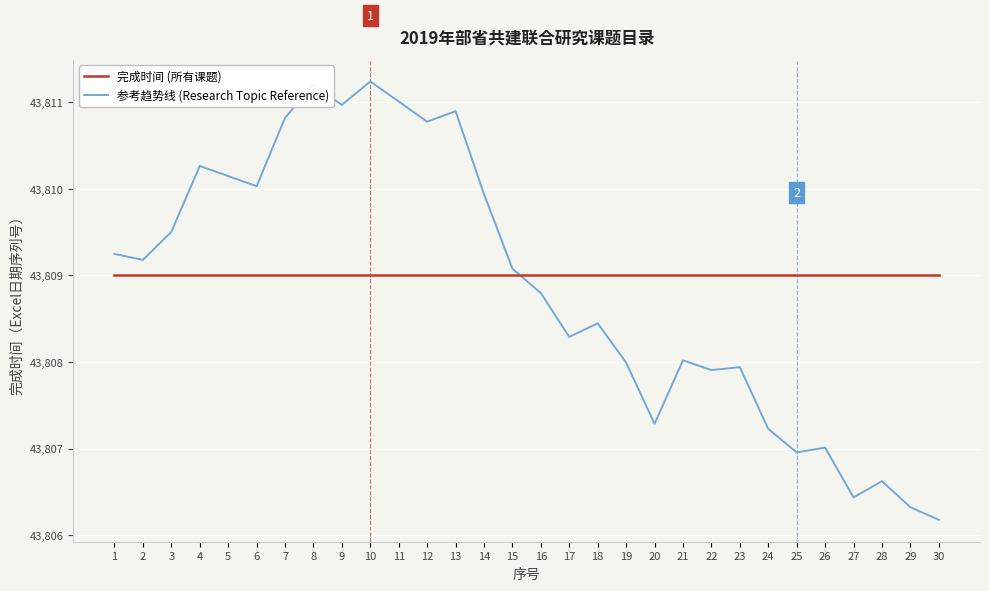

Which series ends up on top after the final intersection of 完成时间 (所有课题) and 参考趋势线 (Research Topic Reference)?

完成时间 (所有课题)